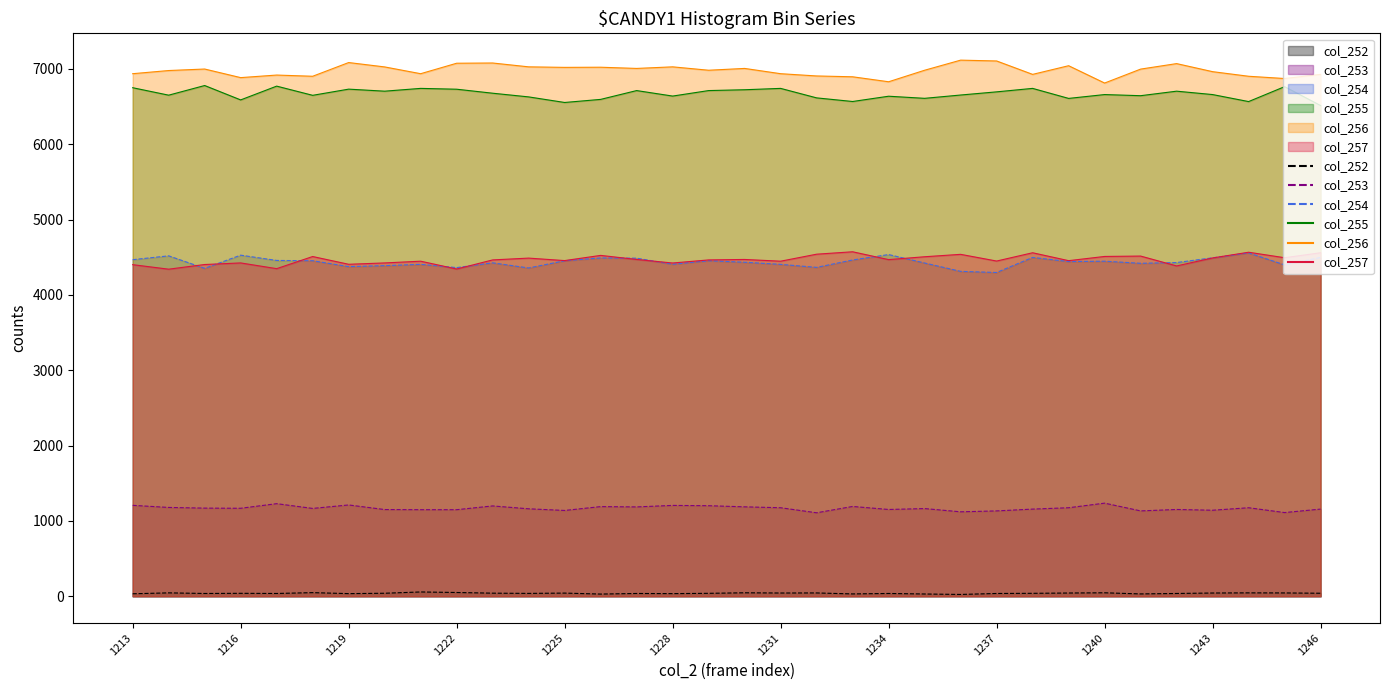

Rank the series at 1228 from highest to lowest value.

col_256, col_255, col_257, col_254, col_253, col_252